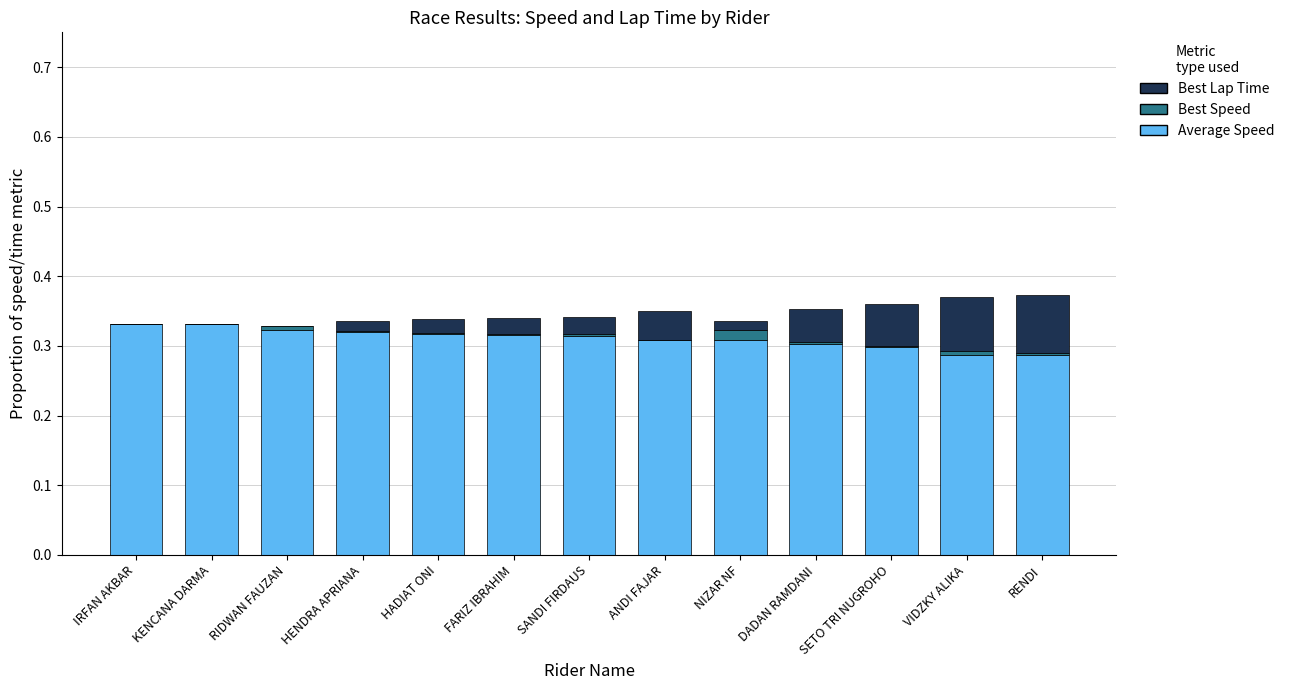

Count the number of data series in this chart.

3